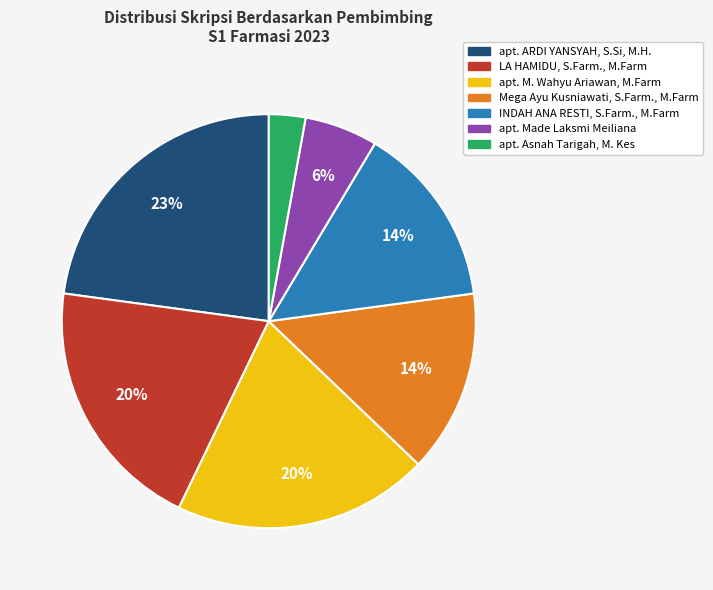

To the nearest percent, what is the average slice percentage?

14%